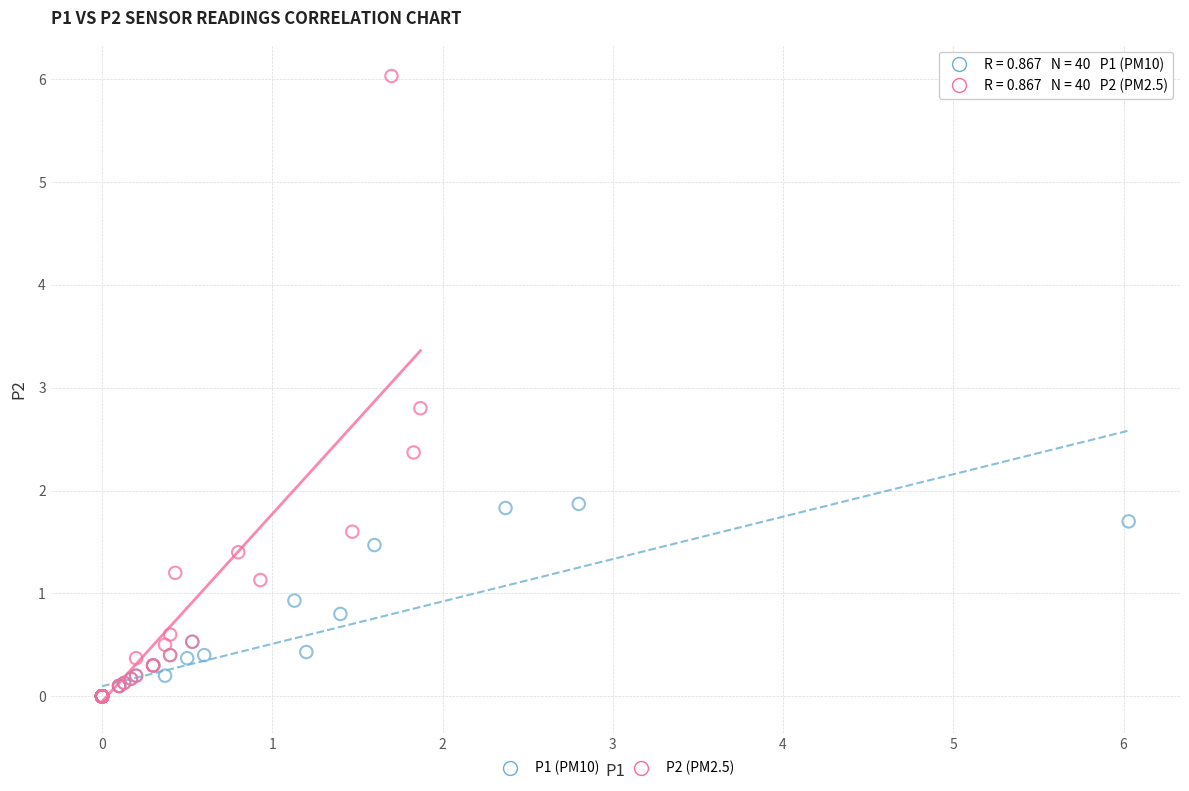

What are all the series names shown in the legend?

P1 (PM10), P2 (PM2.5)